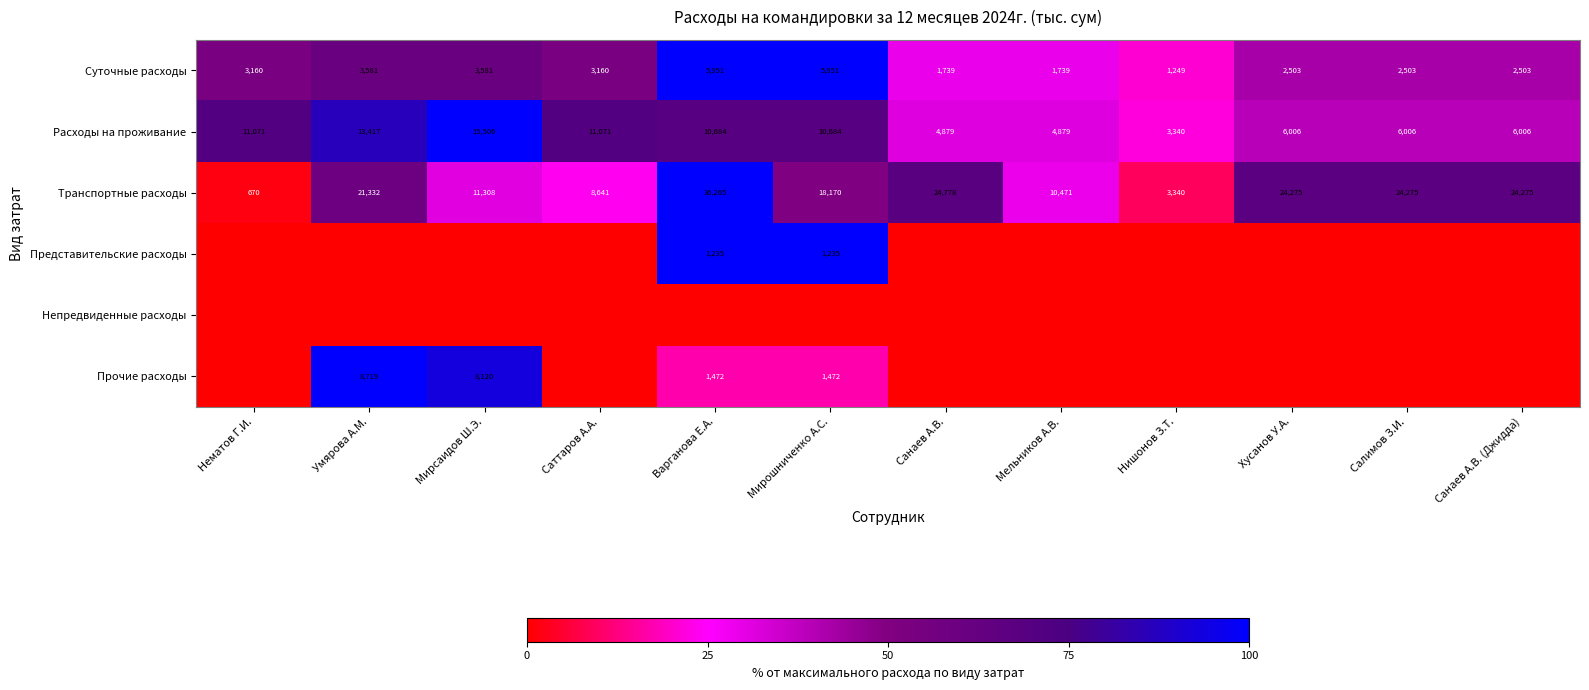

Read the Транспортные расходы value at Умярова А.М., to the nearest 100.

21300